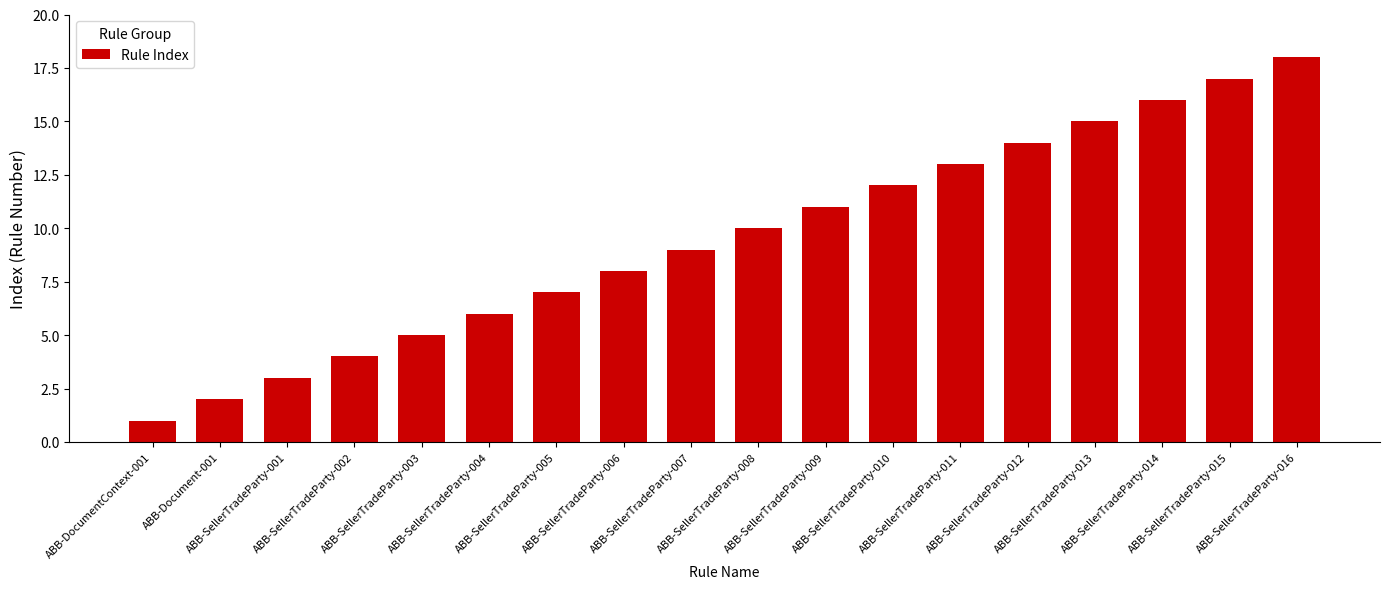

How many series are shown in this chart?

1